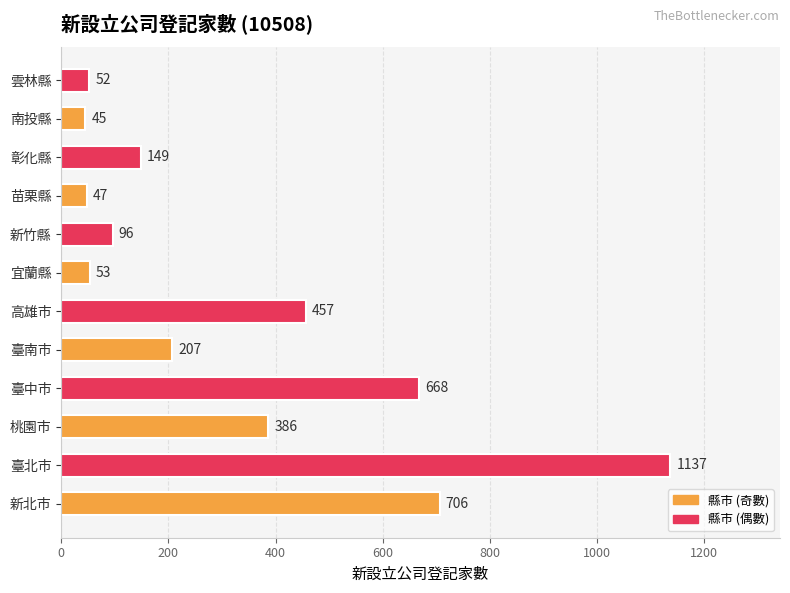

Does the chart contain any negative values?

No